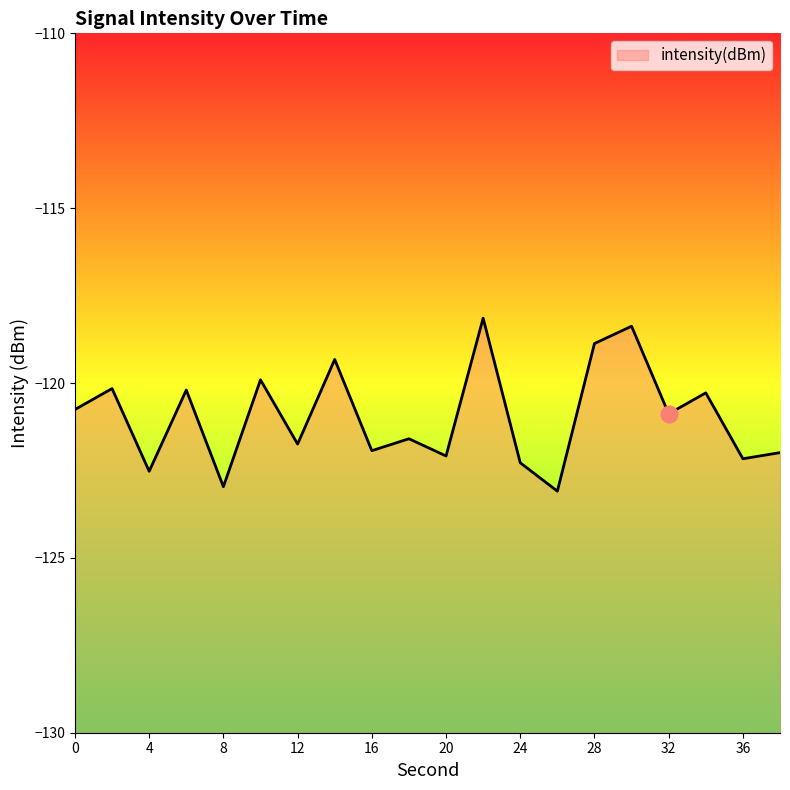

What is the value of the 3rd point from the left?

-122.5